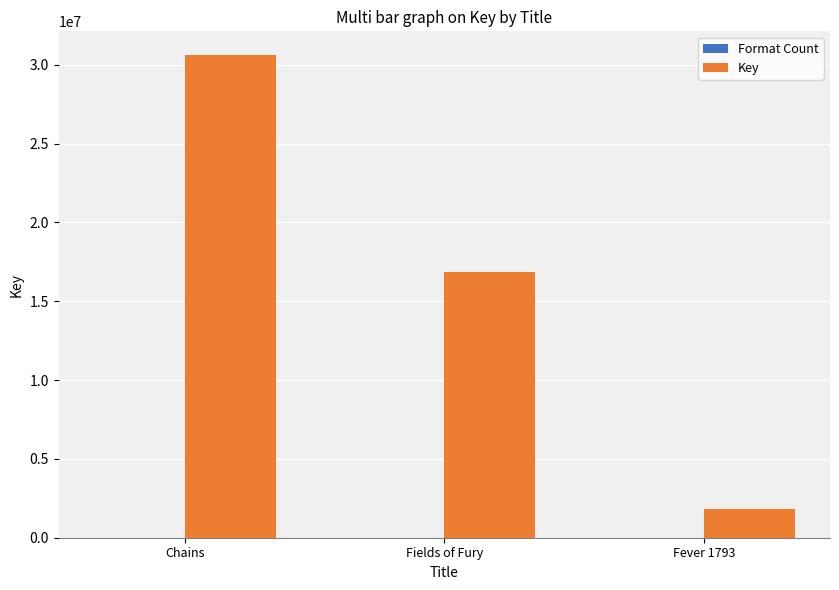

Which category has the highest value in the Key series?

Chains